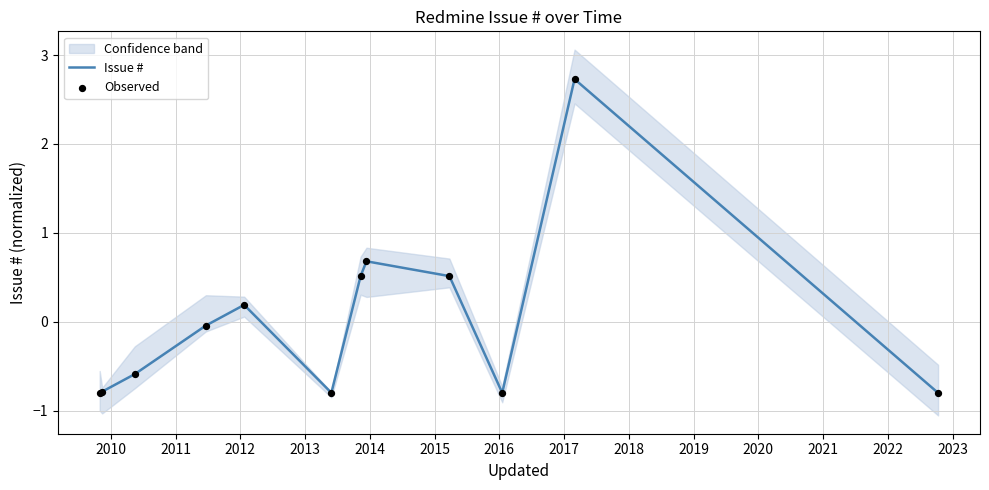

What is the highest value of the Issue # series?

2.7